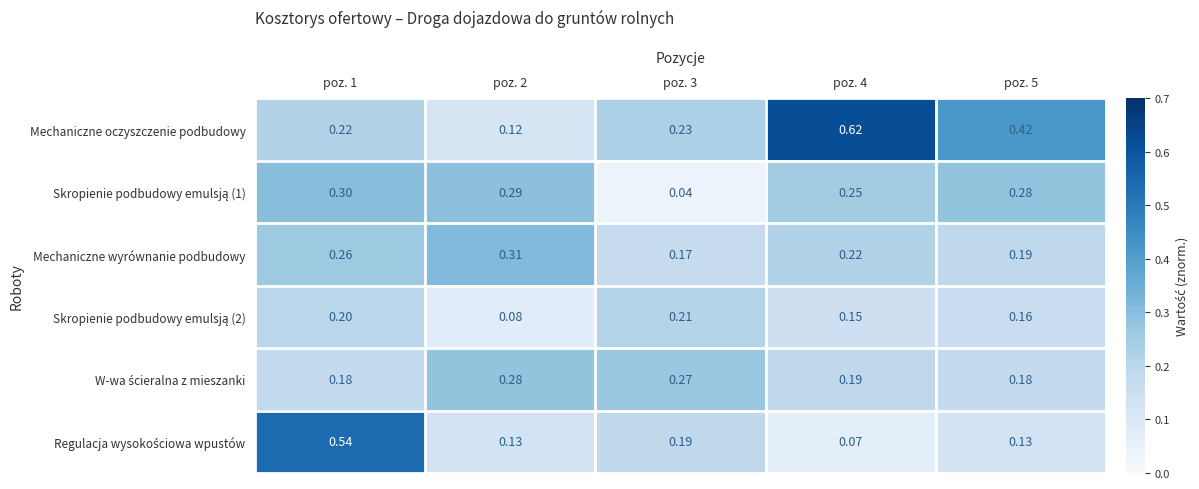

Between poz. 4 and poz. 5, which series saw the biggest shift?

Mechaniczne oczyszczenie podbudowy